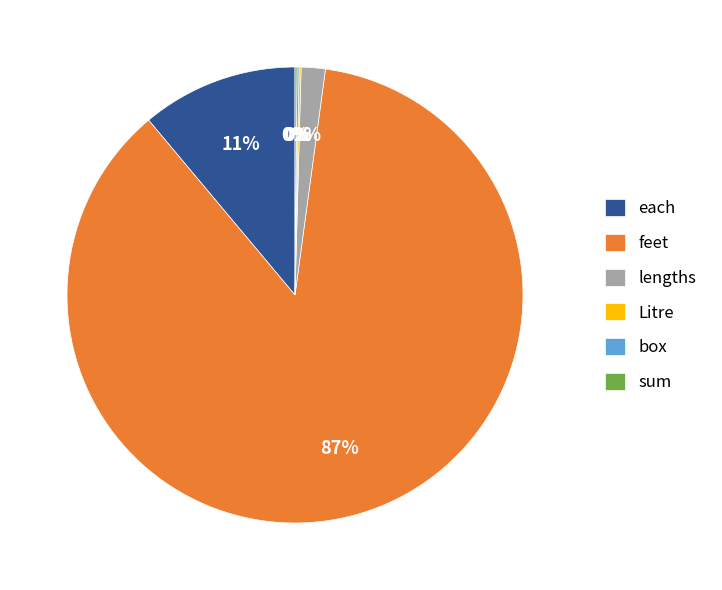

Which category has the biggest portion of the pie?

feet